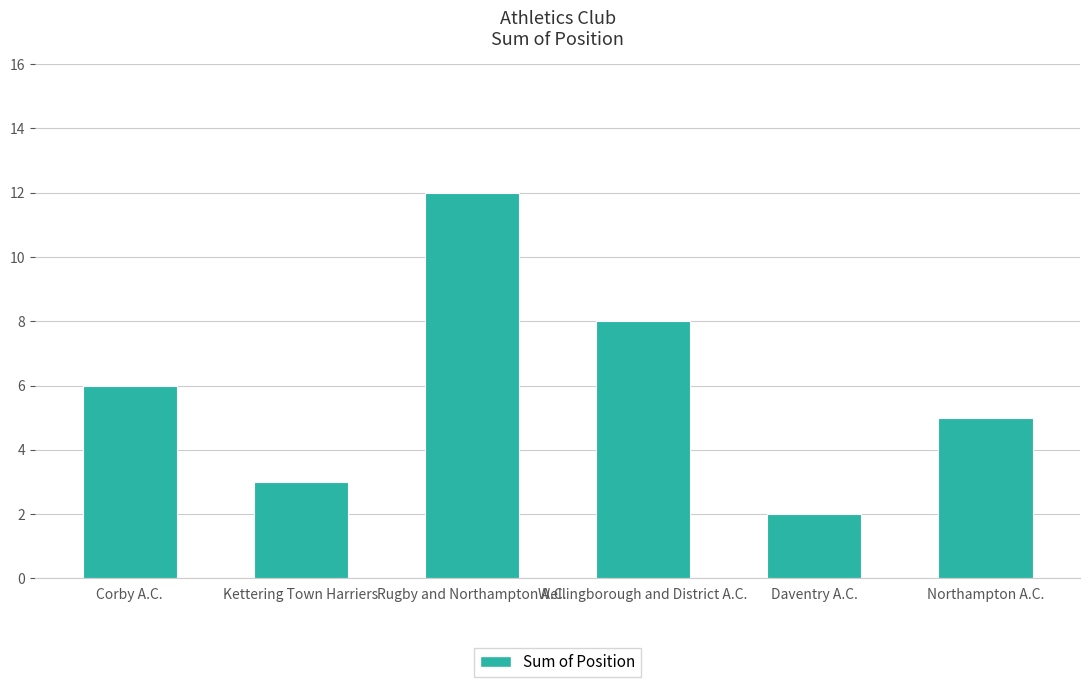

List the labels in order of value, smallest first.

Daventry A.C., Kettering Town Harriers, Northampton A.C., Corby A.C., Wellingborough and District A.C., Rugby and Northampton A.C.